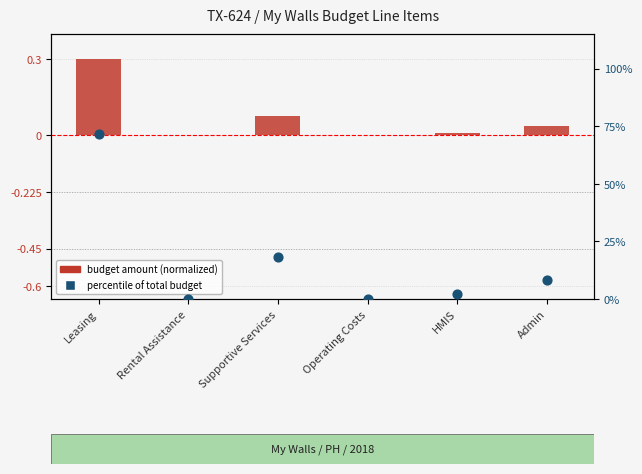

Between Admin and Leasing, which is larger?

Leasing